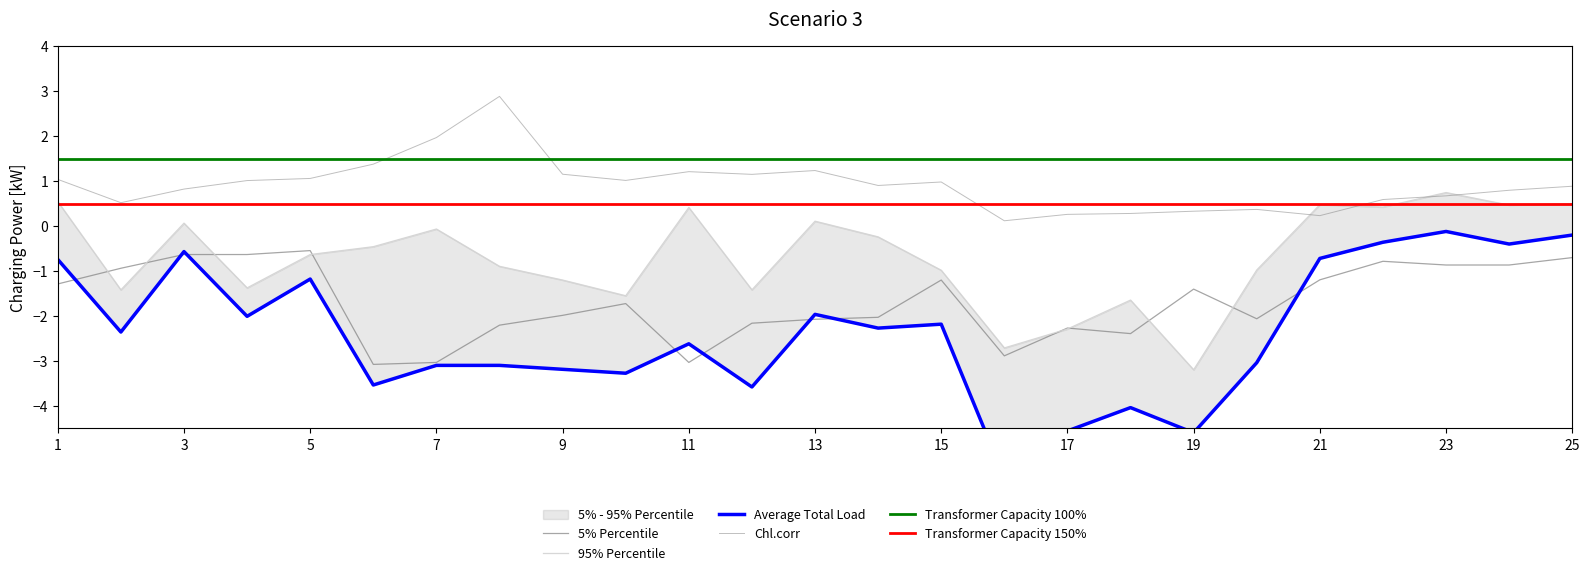

At which category does NEP reach its first local valley?

2